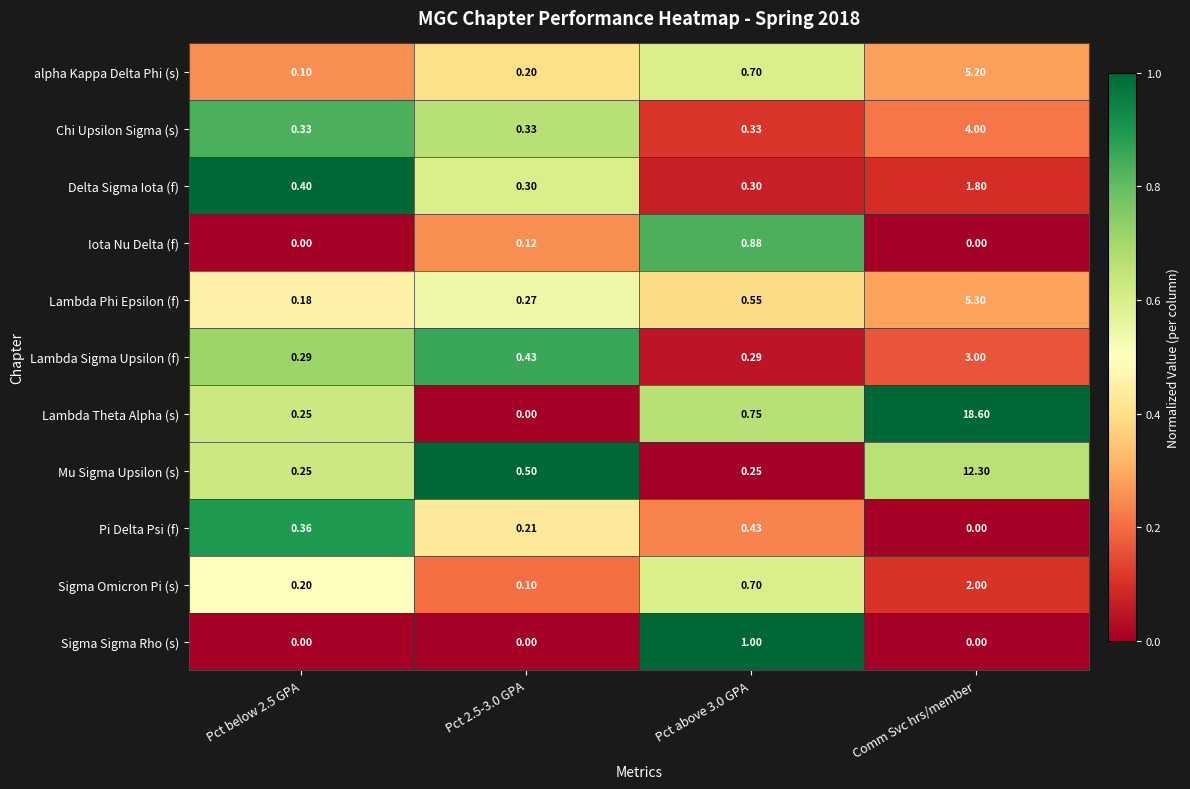

Which label corresponds to the largest value in the chart?

Comm Svc hrs/member